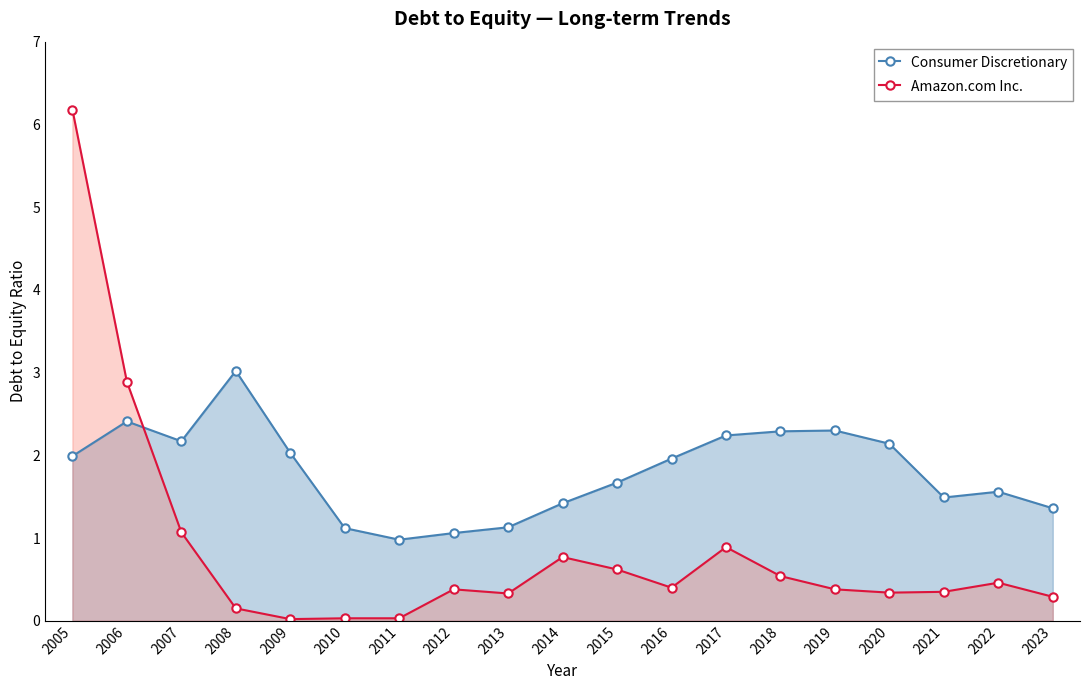

True or false: Consumer Discretionary has more than 1 points higher than both neighbors.

True